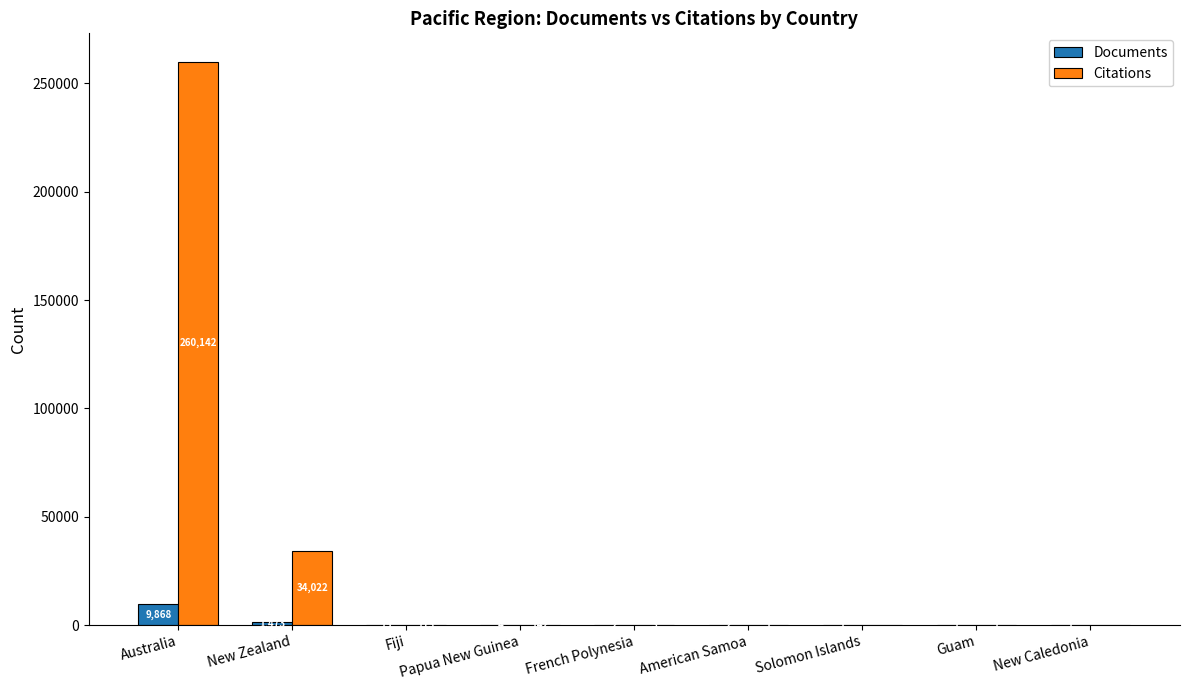

What is the difference between the Citations values at New Zealand and French Polynesia?

34019